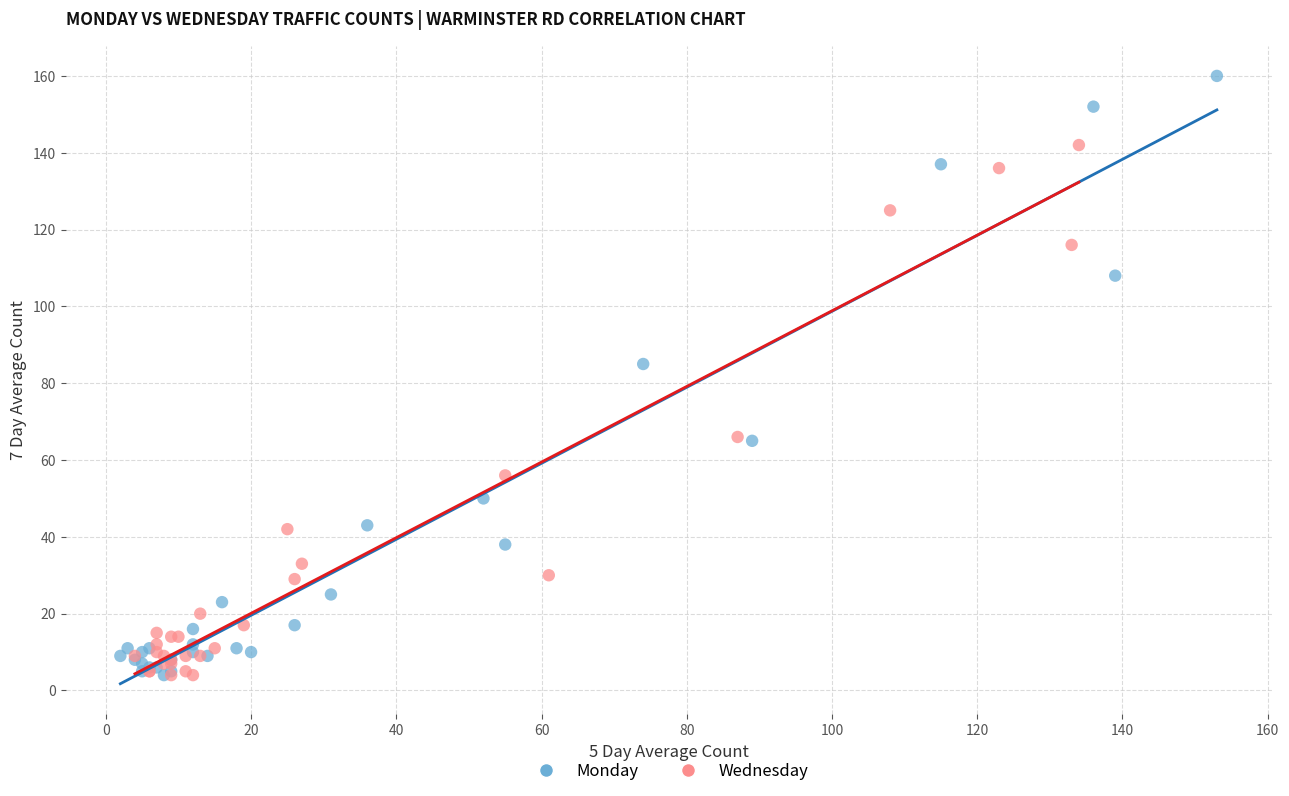

Which series contains the highest Y value?

Monday